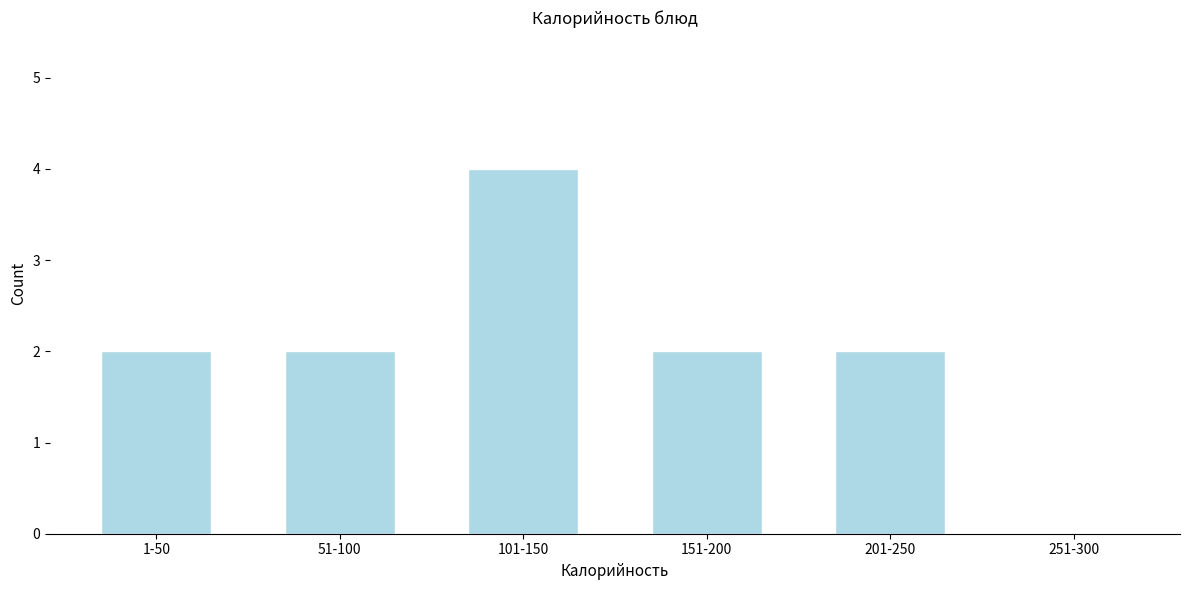

Reading right to left, transcribe all the data shown in this chart.

251-300=0	201-250=2	151-200=2	101-150=4	51-100=2	1-50=2